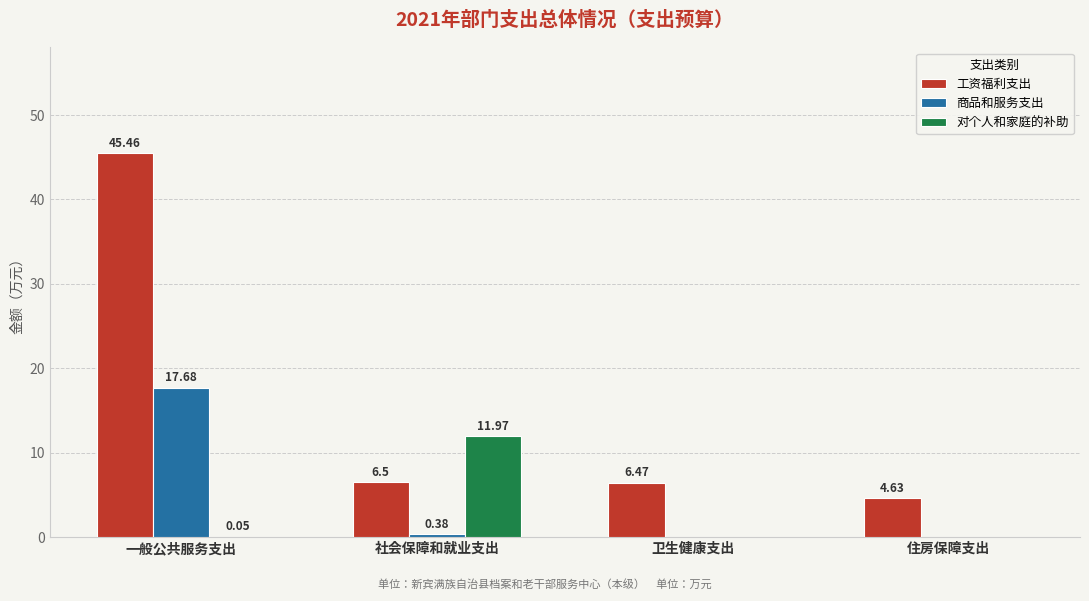

Which series has the largest total across all categories?

工资福利支出